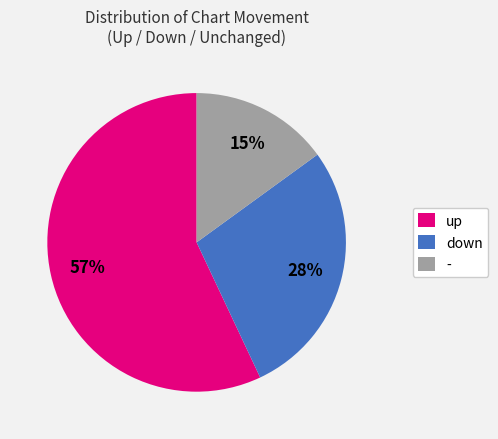

Approximately how many times larger is the value at - compared to up?

0.3